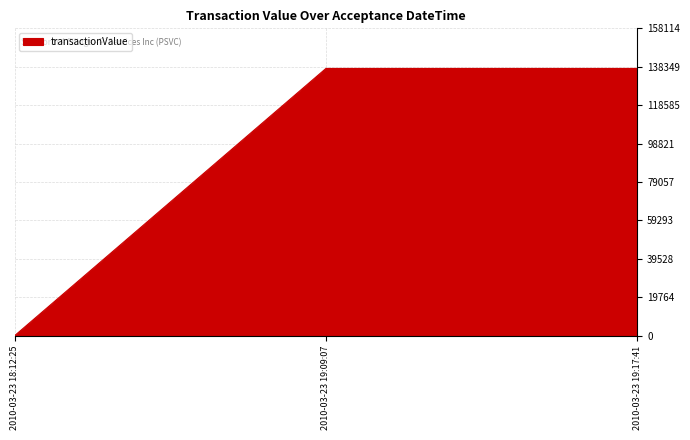

What position from the right is 2010-03-23 18:12:25?

3